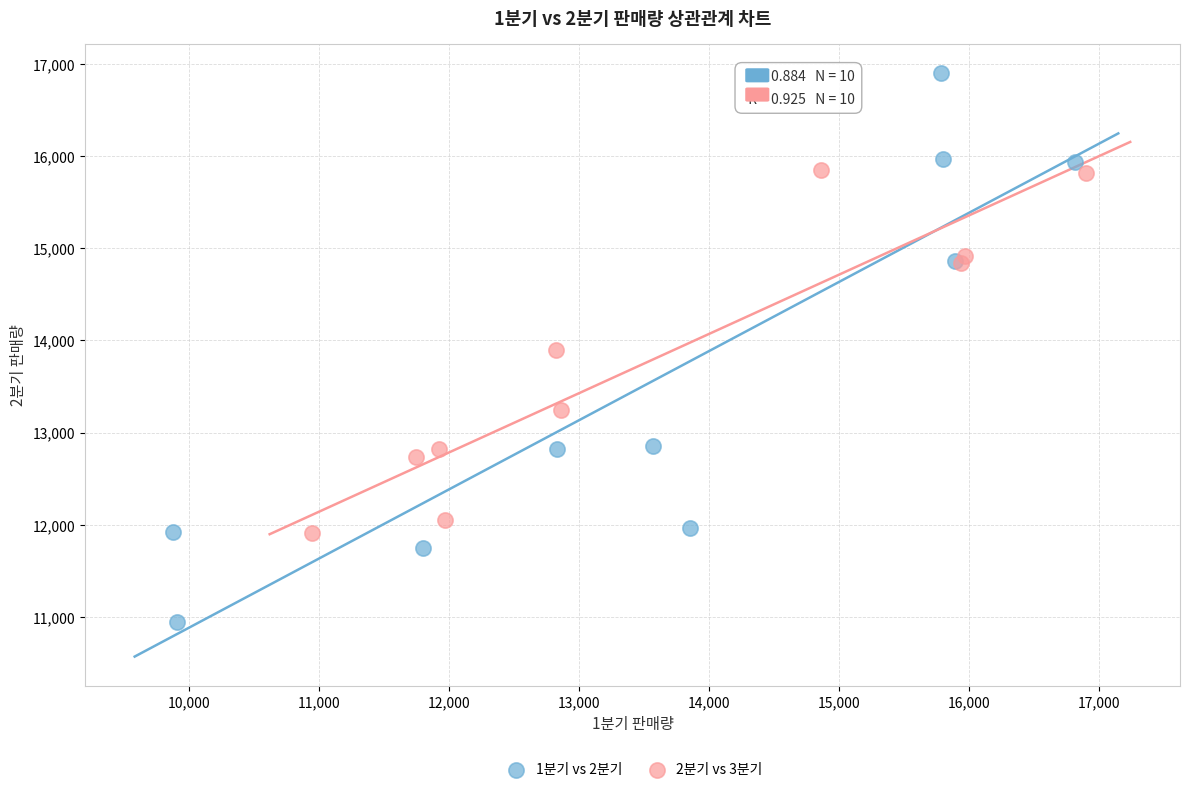

Which series reaches the maximum Y coordinate?

1분기 vs 2분기